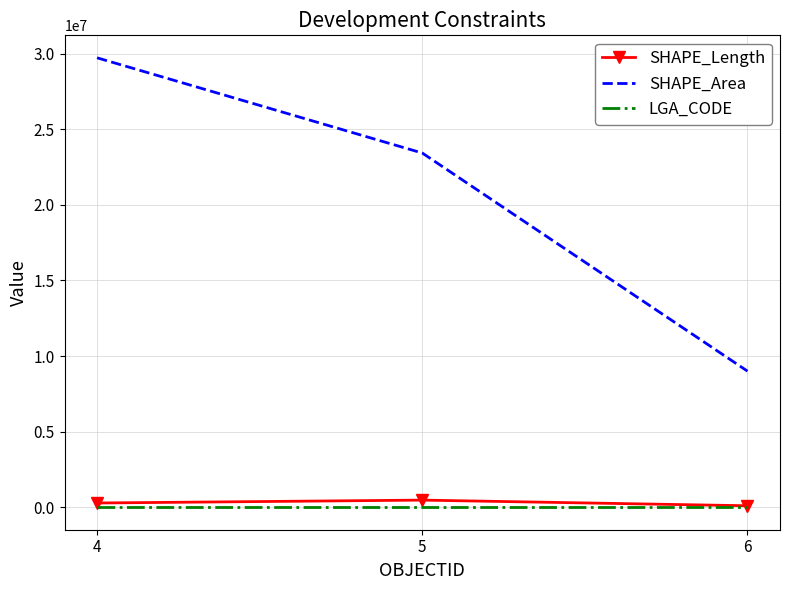

What is the difference between the SHAPE_Area values at 4 and 5?

6295928.5